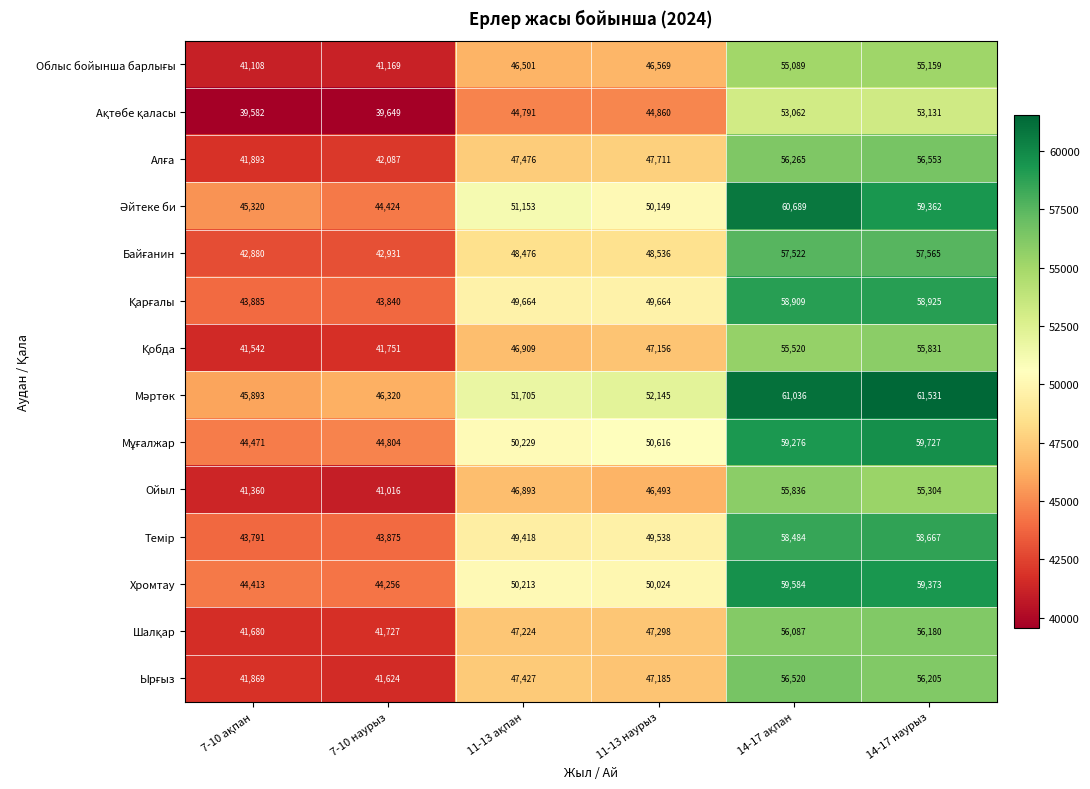

What is the average value of the Ойыл series?

47817